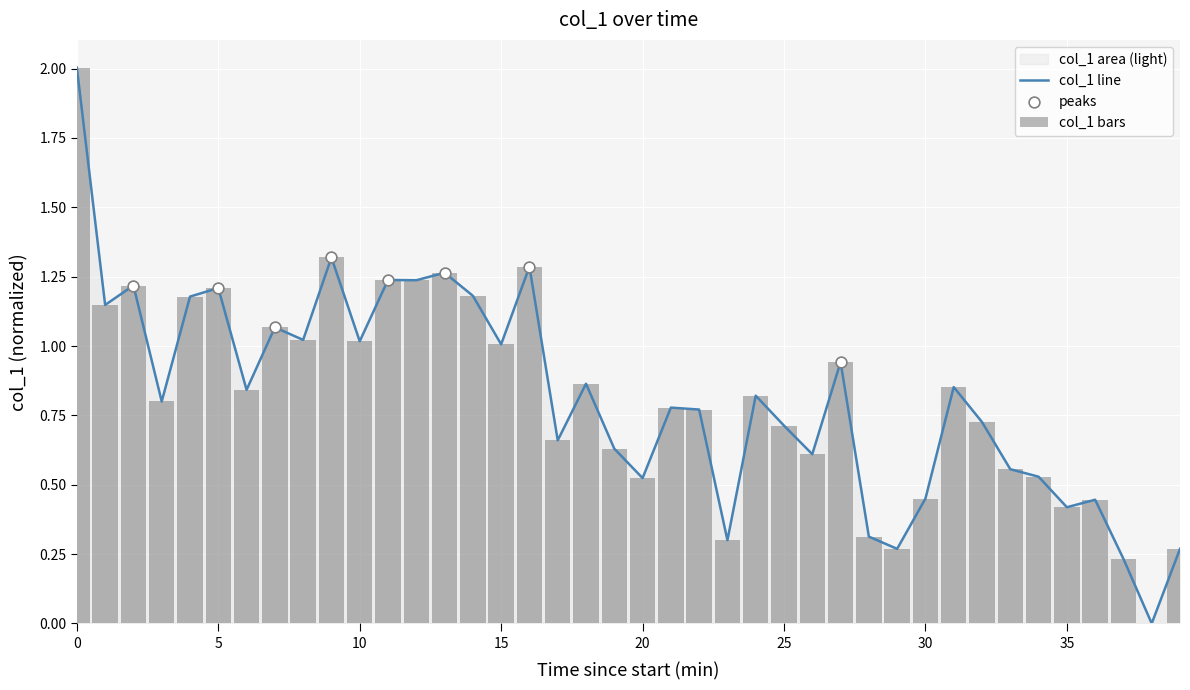

Which has a higher value, 24 or 38?

24